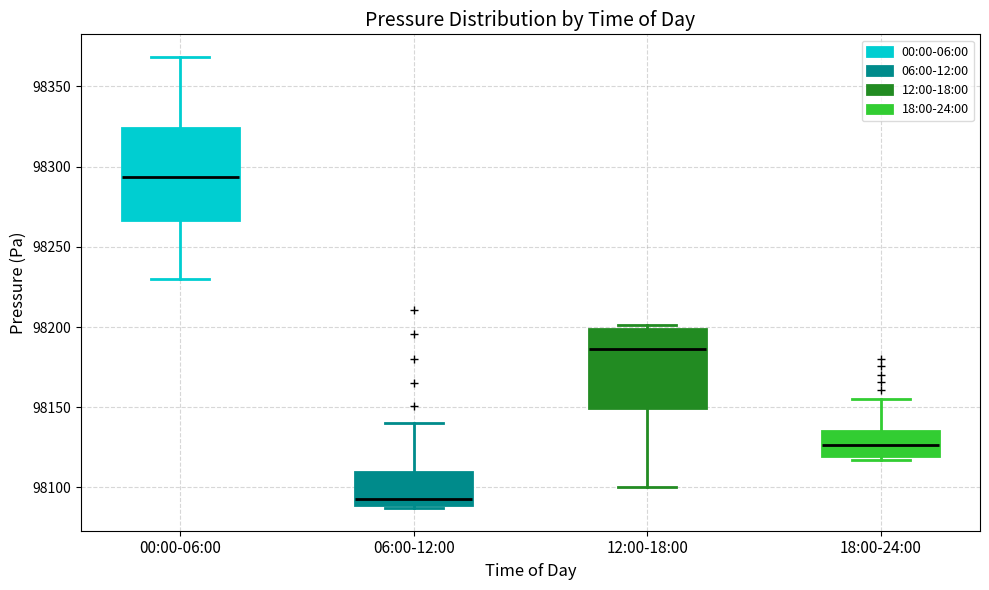

Where does the lower whisker of the box for 12:00-18:00 end on the y-axis? The values are not printed on the chart, so give them approximately, as read against the axis.

98100